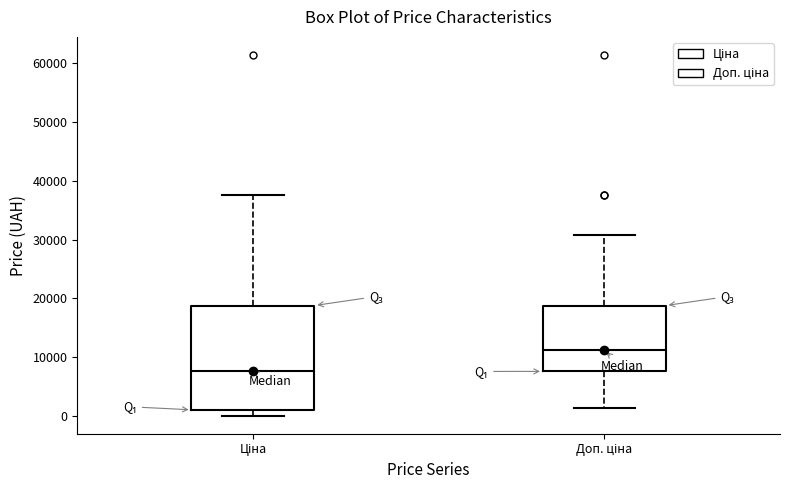

Where is the lower edge of the box for Доп. ціна on the y-axis? The values are not printed on the chart, so give them approximately, as read against the axis.

8000